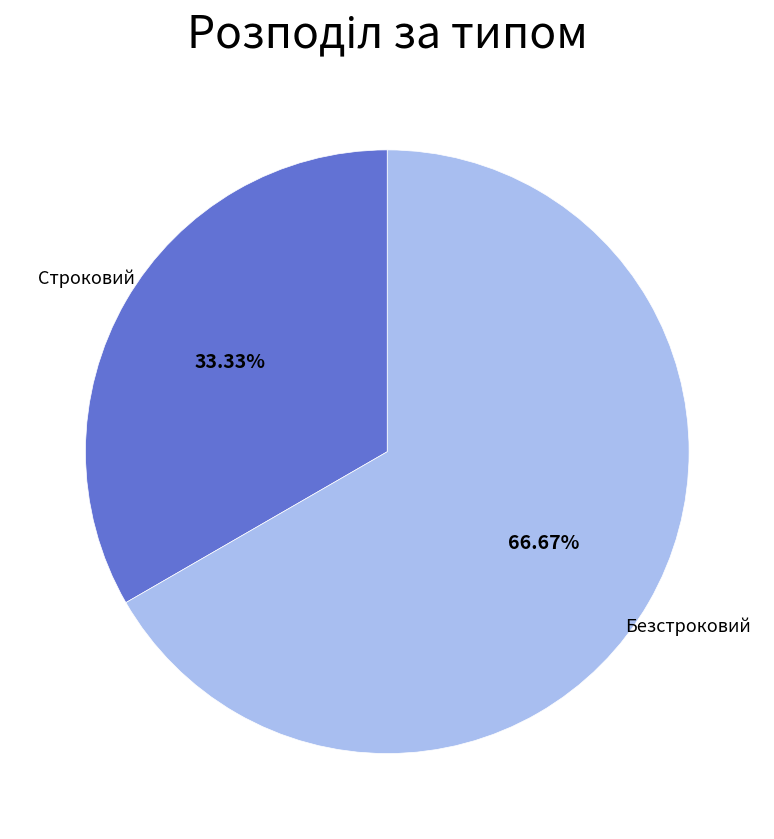

How many segments does this pie chart have?

2